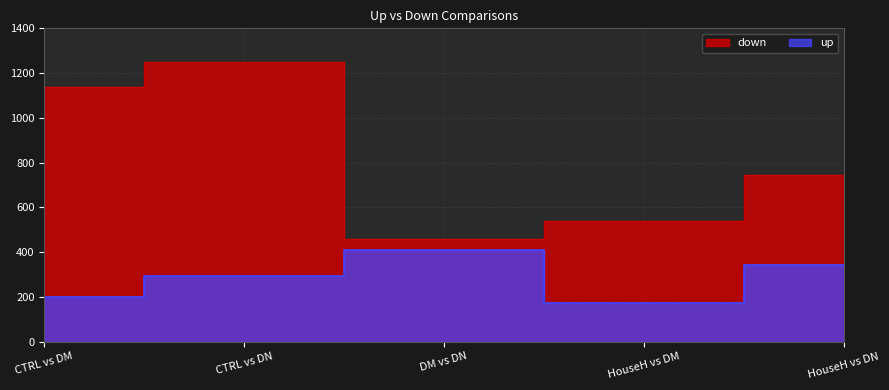

Rank the series by their average value, from highest to lowest.

down, up